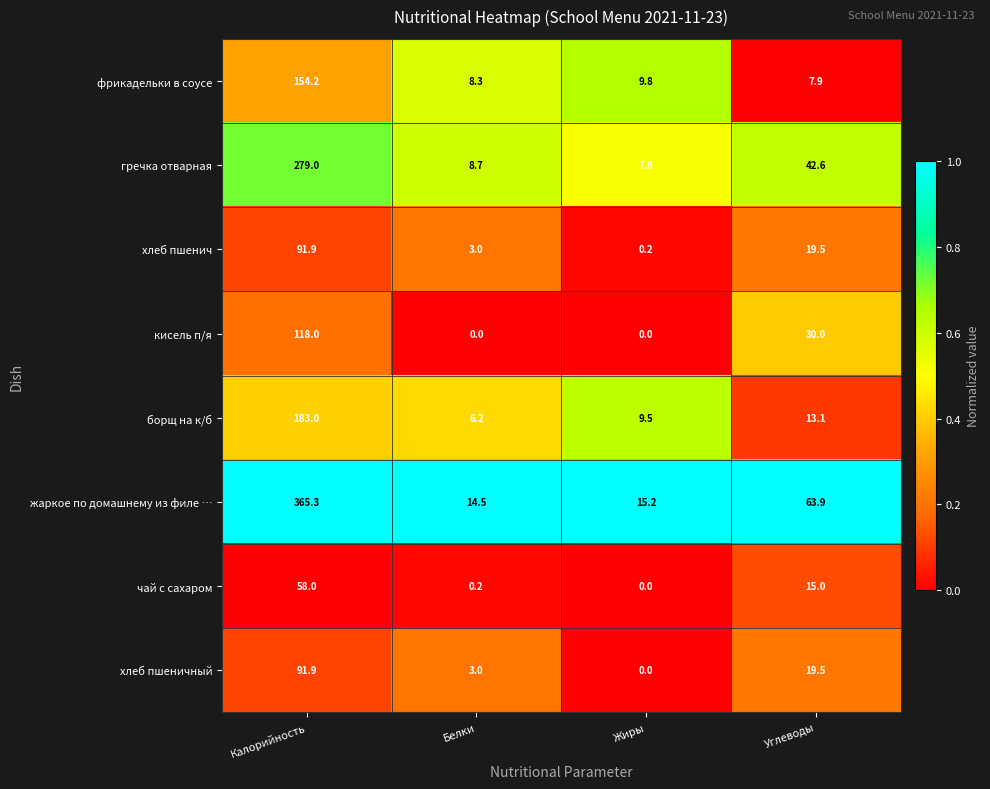

How many categories are shown in the chart?

4